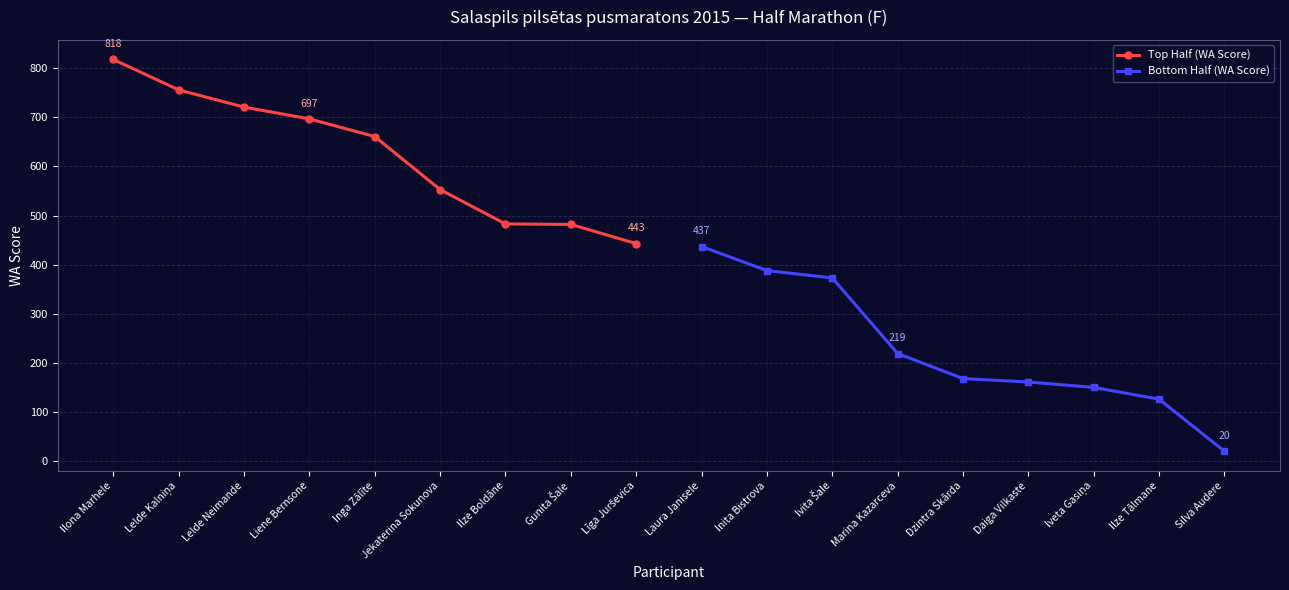

Is this an area chart (filled region under the line)?

No